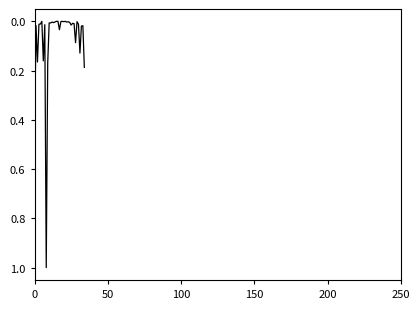

What is the greatest value displayed?

1.0